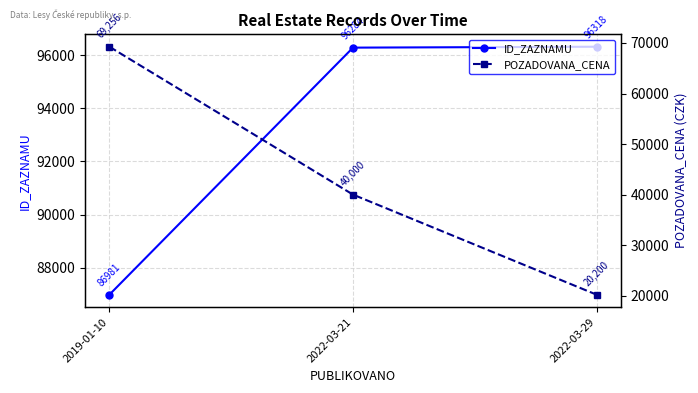

Is this an area chart (filled region under the line)?

No